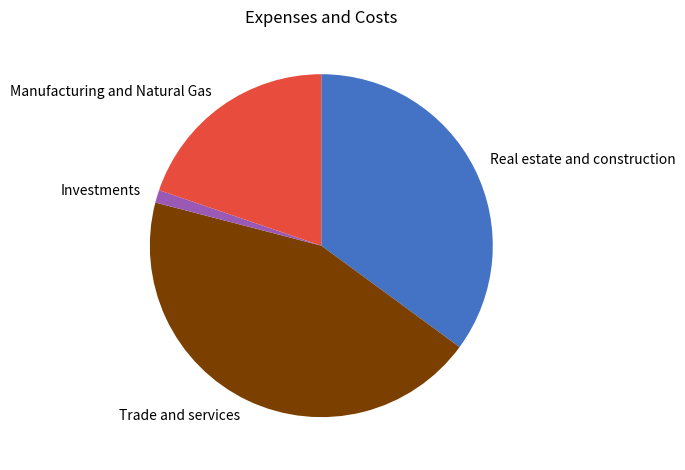

The Manufacturing and Natural Gas slice represents 20% of the pie. True or false?

True